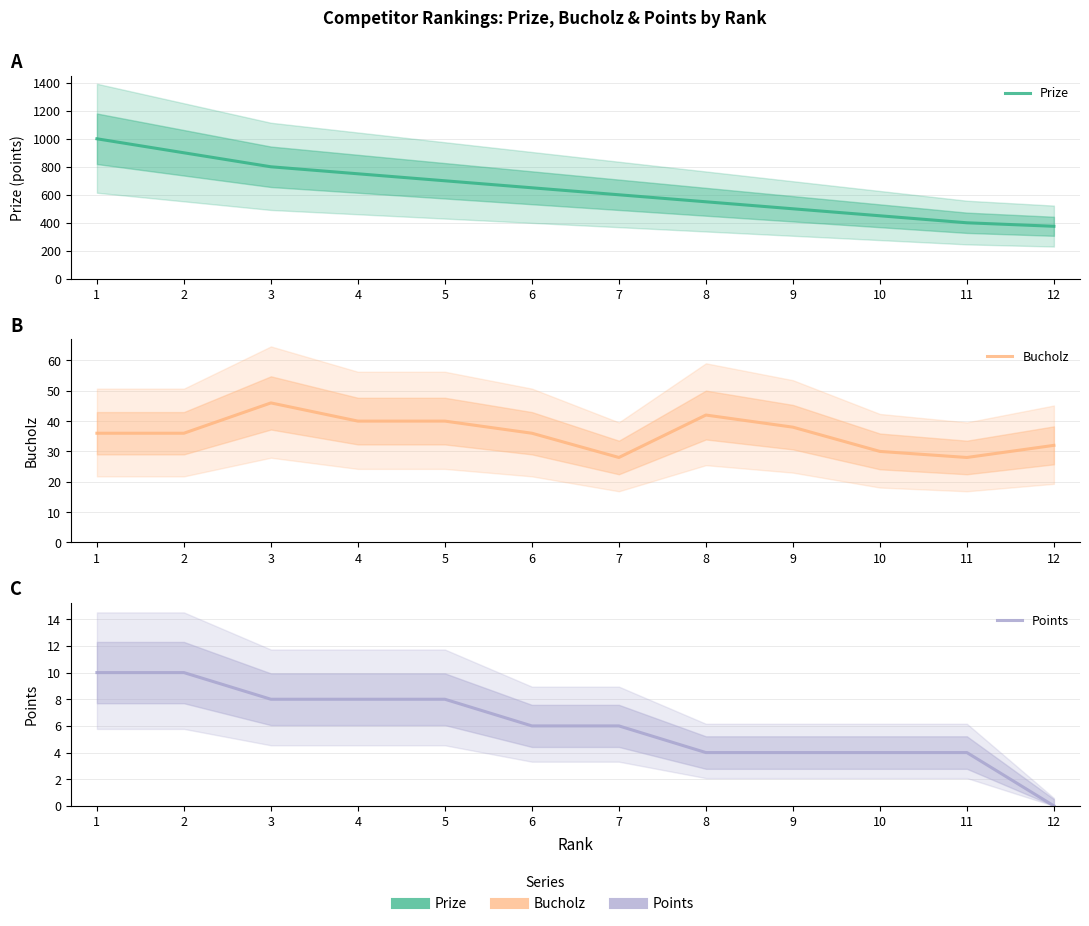

The value of Prize at 2 is 1403. True or false?

False